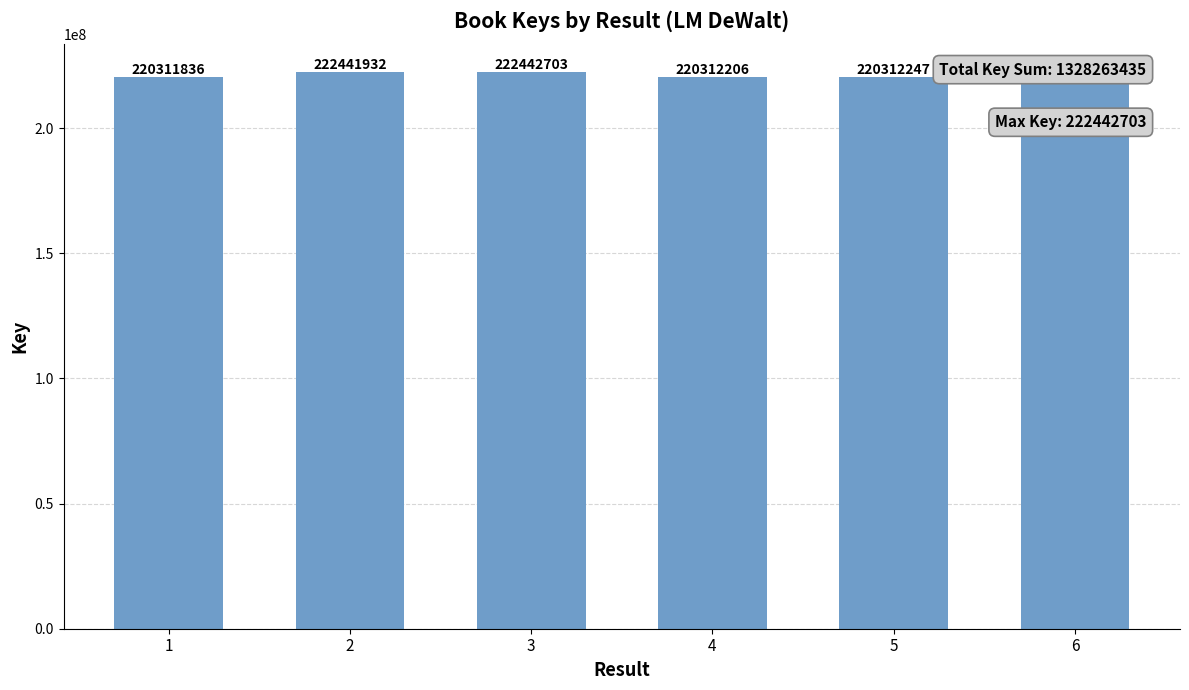

List the labels in order of value, largest first.

3, 6, 2, 5, 4, 1